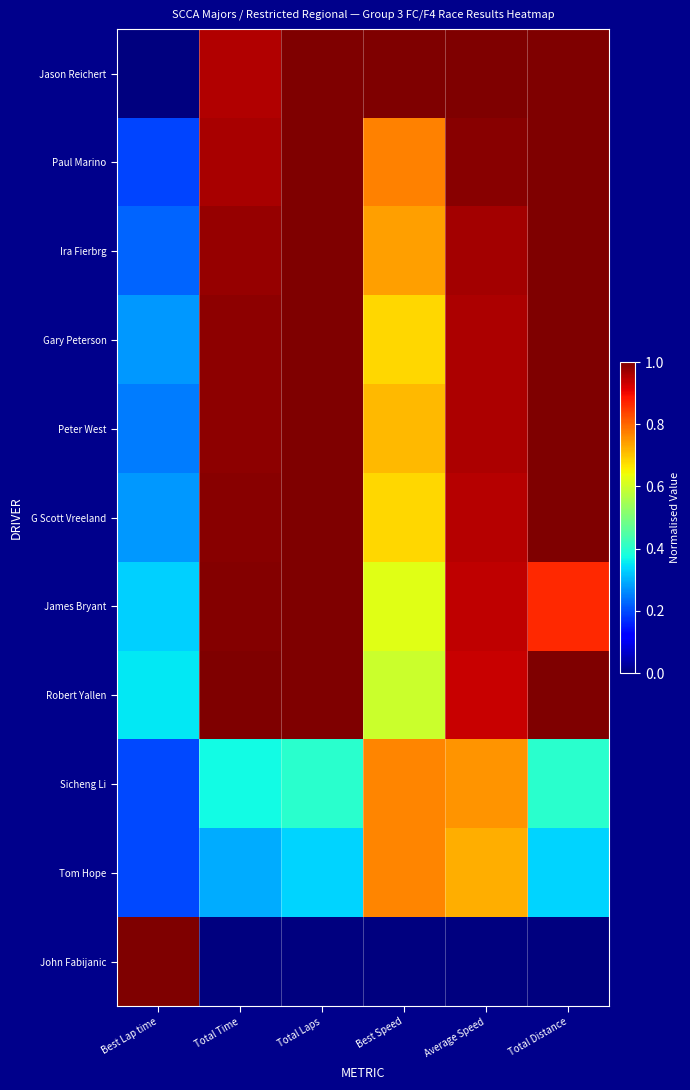

What is the difference between the highest and lowest values at Average Speed?

1.0